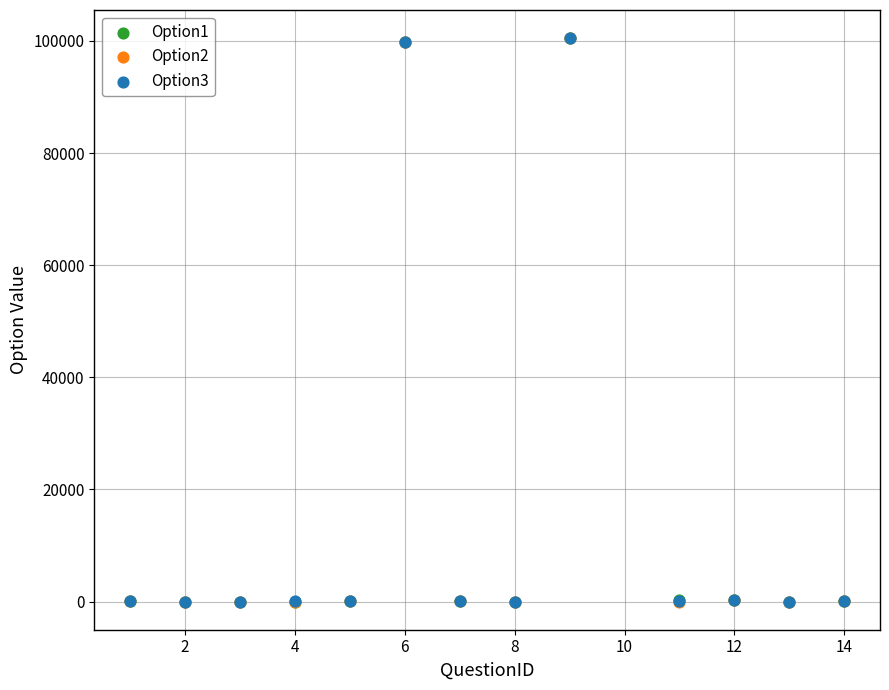

Which series has the widest spread of Y values?

Option1